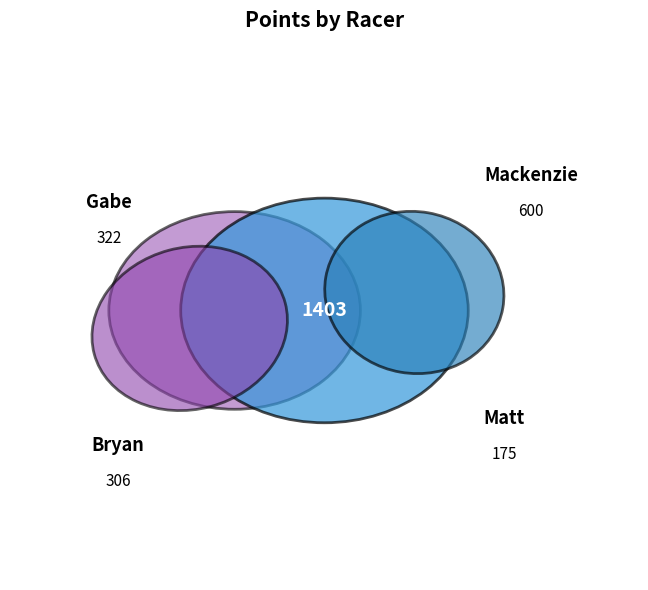

How many segments does this pie chart have?

4